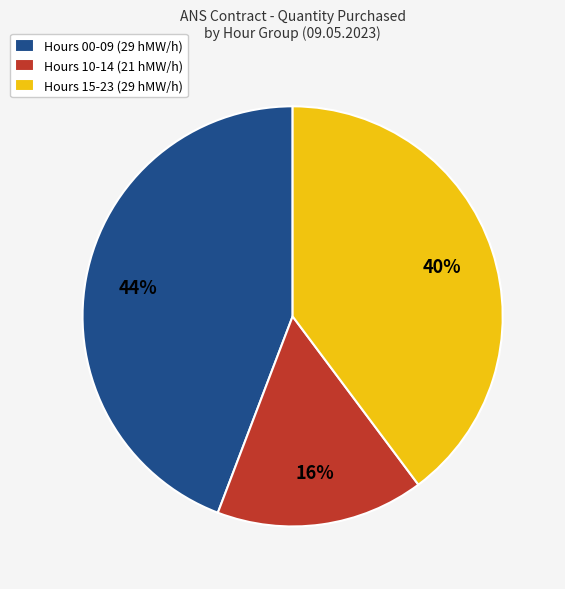

What is the ratio of the value at Hours 10-14 (21 hMW/h) to the value at Hours 15-23 (29 hMW/h)?

0.4